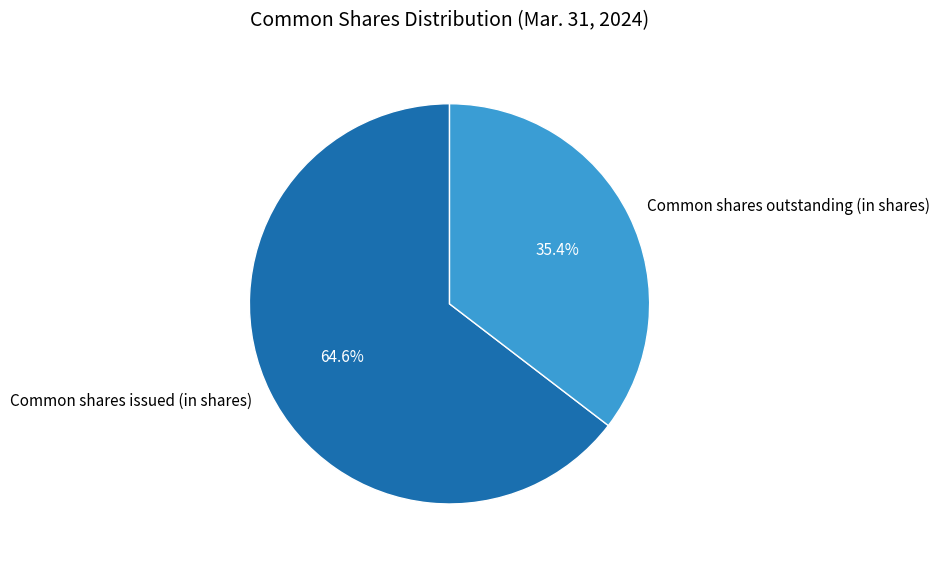

Does Common shares outstanding (in shares) account for over 50% of the chart?

No